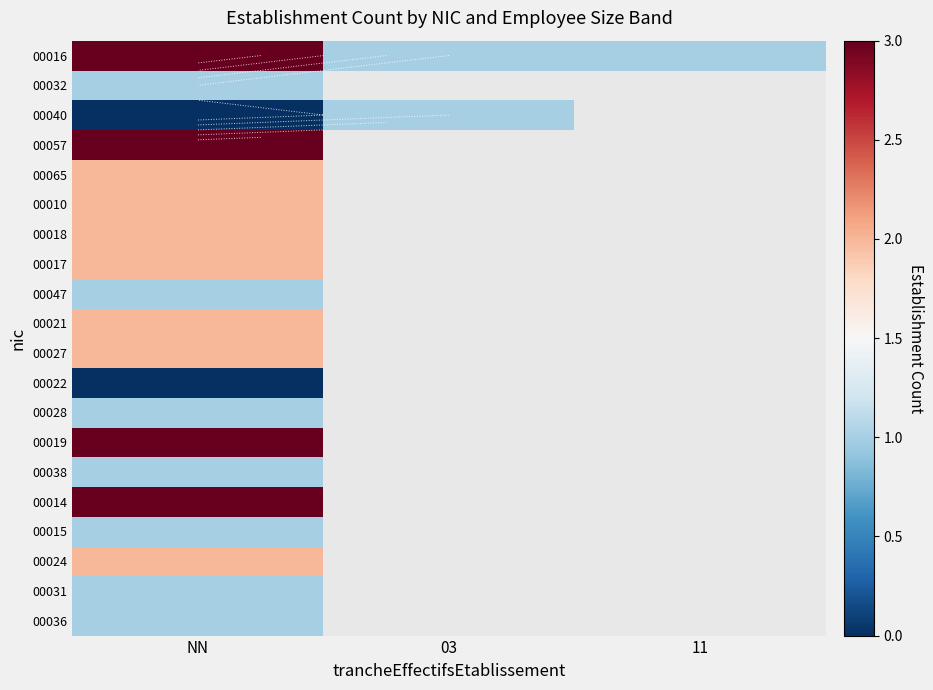

At which label does 00017 reach its peak?

NN